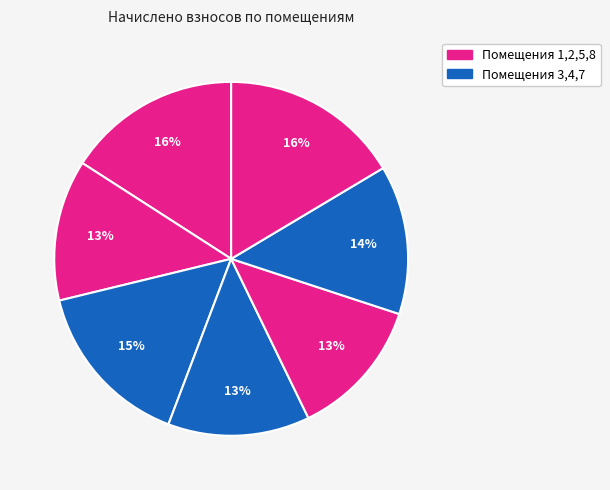

Count the number of slices in the pie.

7